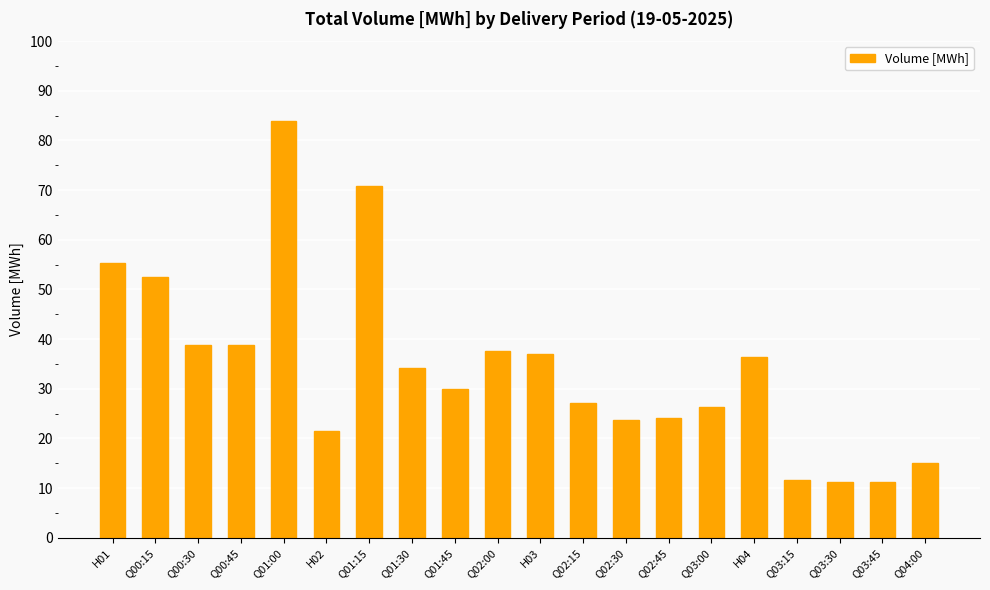

Does the chart contain any negative values?

No